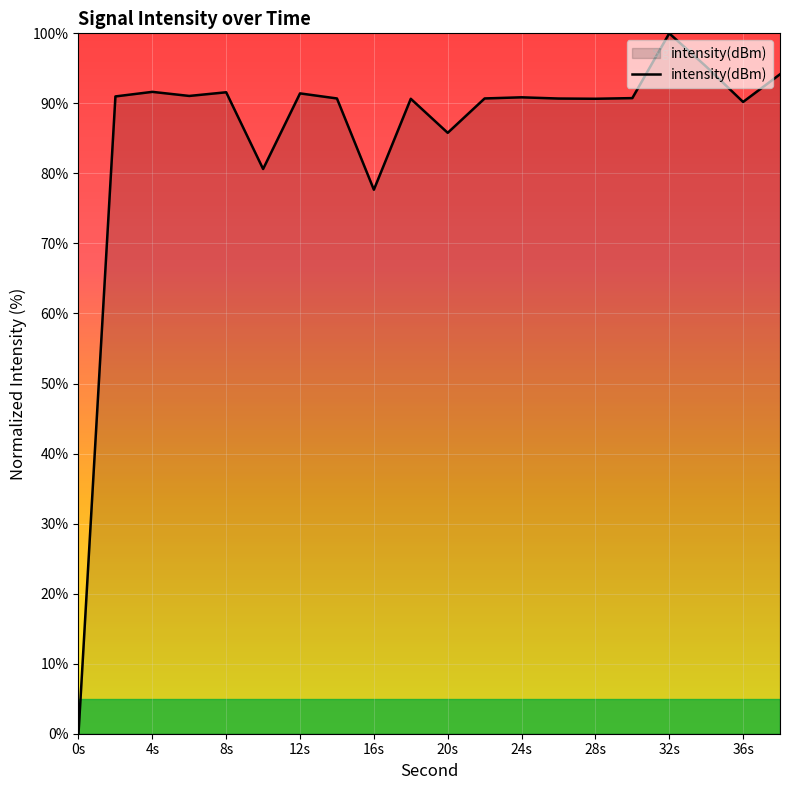

What is the difference between the maximum and minimum values?

100.0